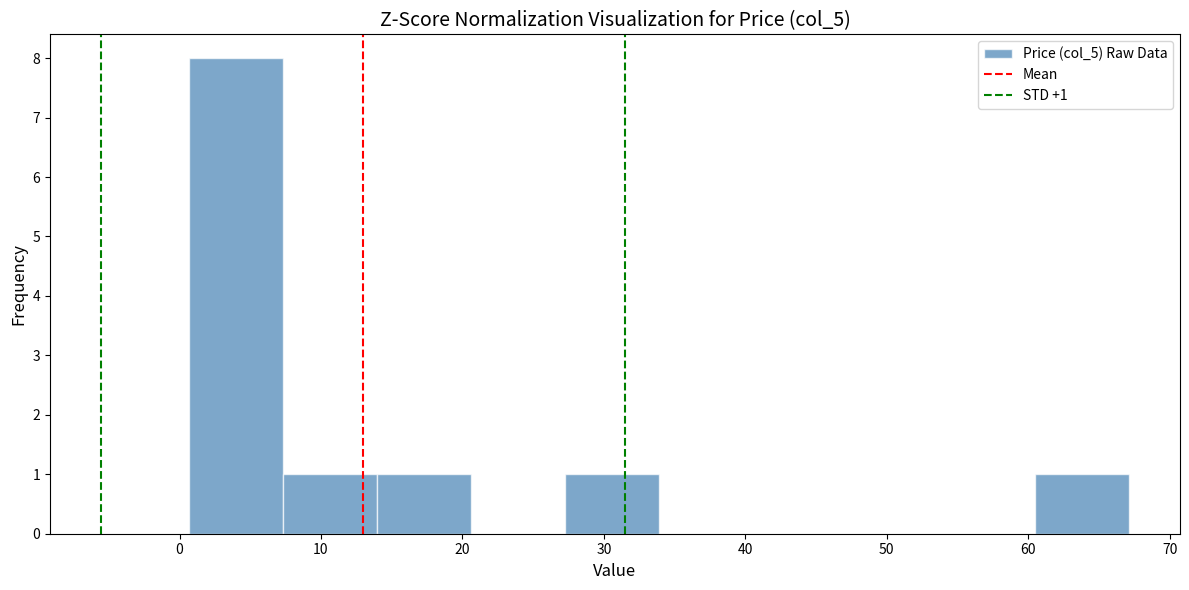

Which range on the x-axis has the tallest bar?

1 to 7